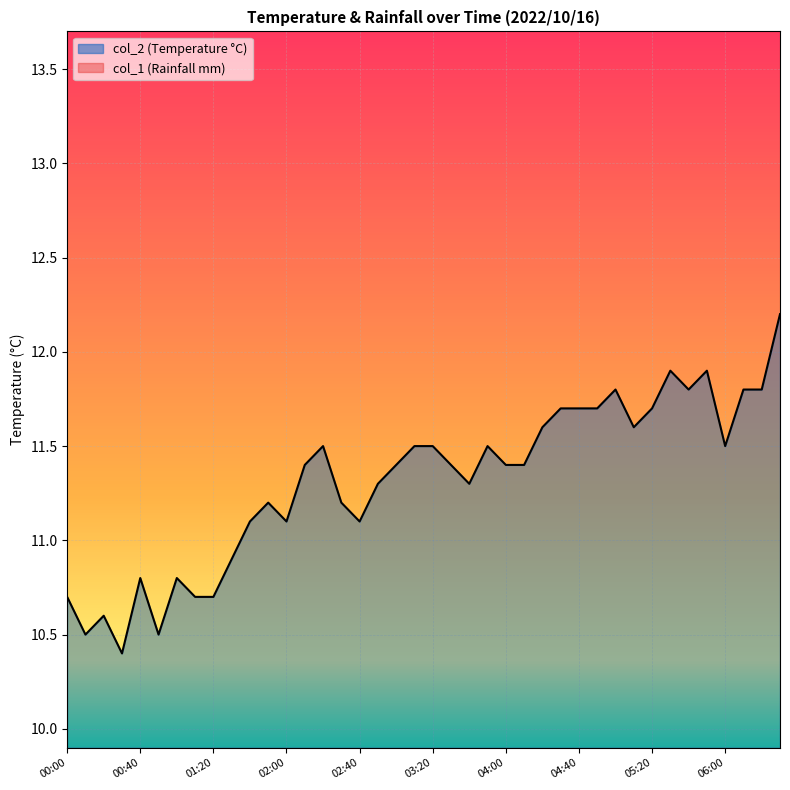

What position from the right is 02:00?

28